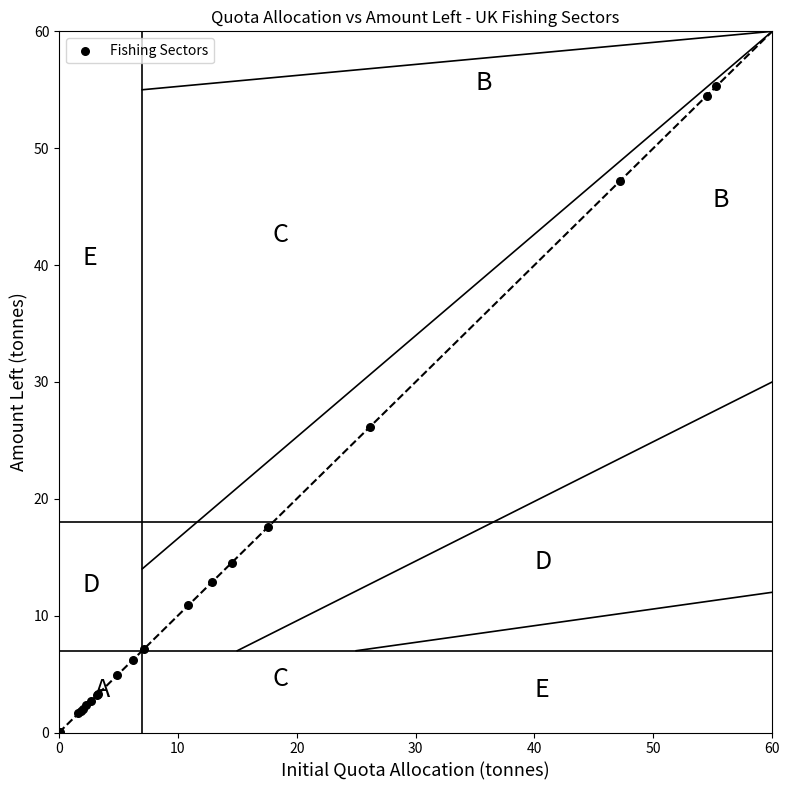

What Y value in the scatter plot is closest to 27?

26.2